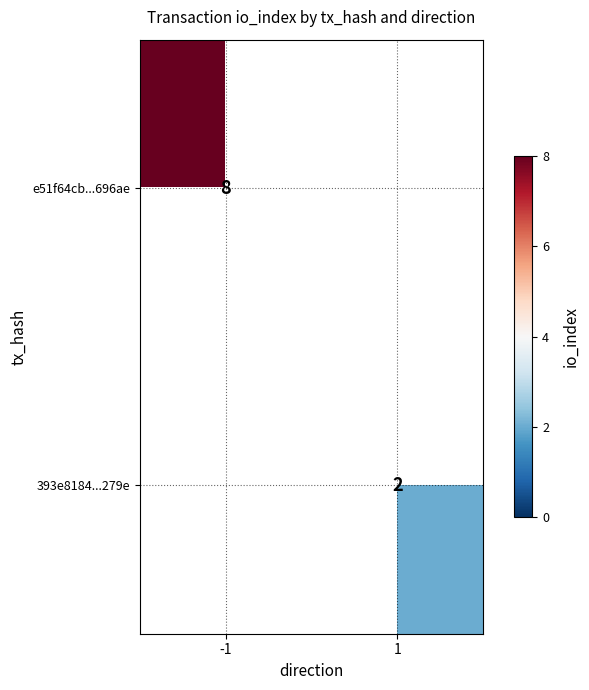

Is it true that e51f64cb...696ae equals 2.7 at -1?

False